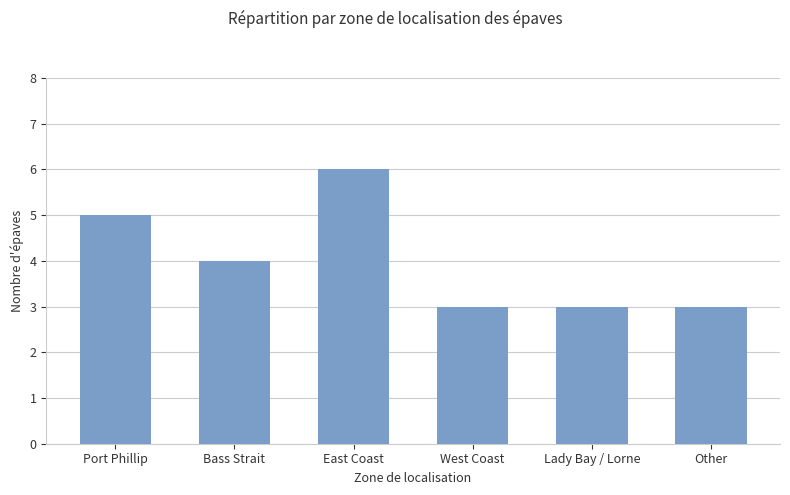

Read the value at Lady Bay / Lorne.

3